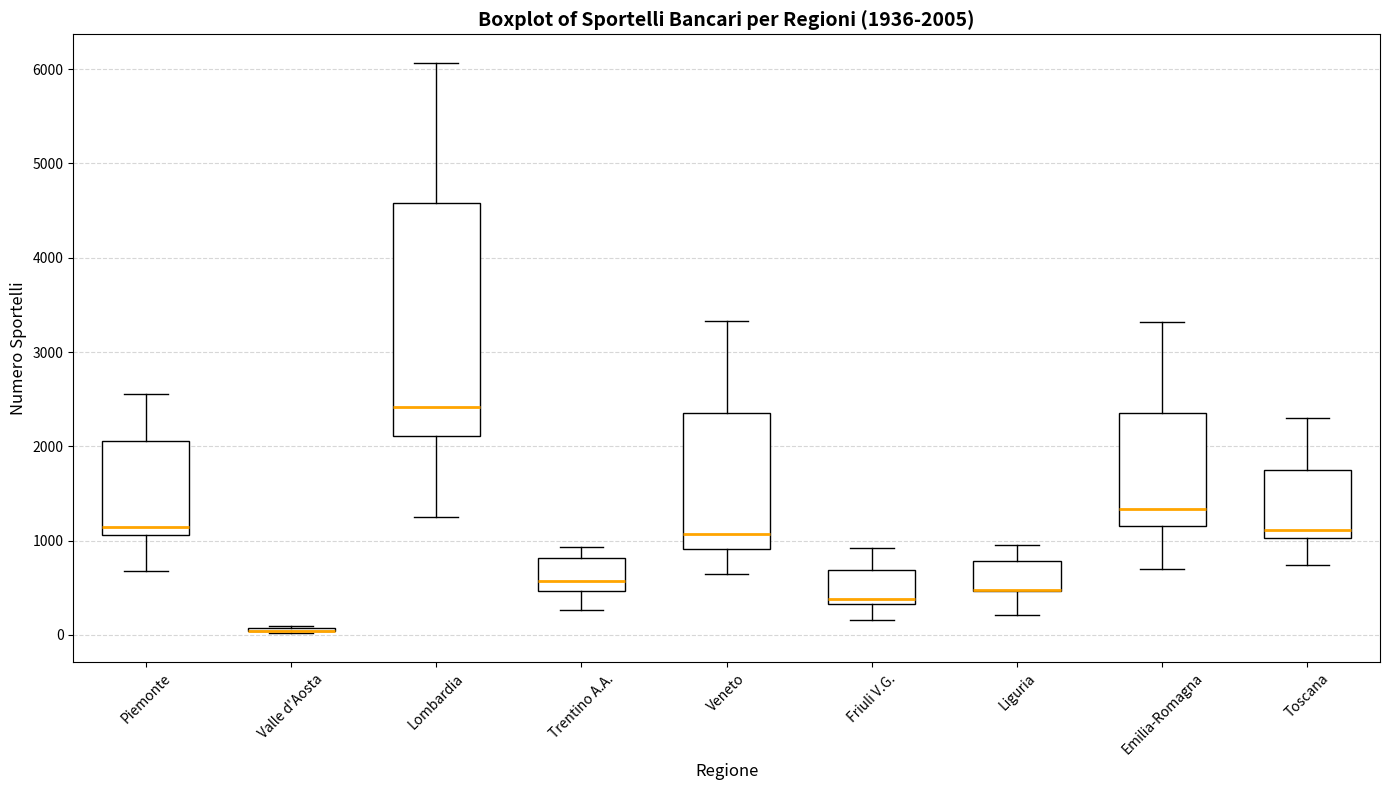

Comparing the boxes themselves (not the whiskers), which one is the tallest?

Lombardia